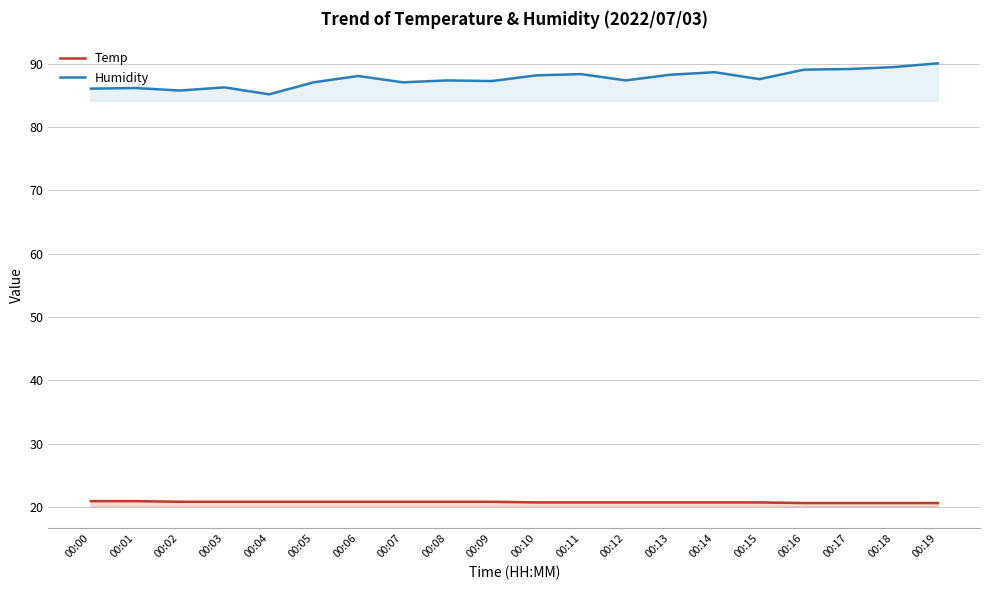

True or false: Temp has a value of 20.8 at 00:05.

True